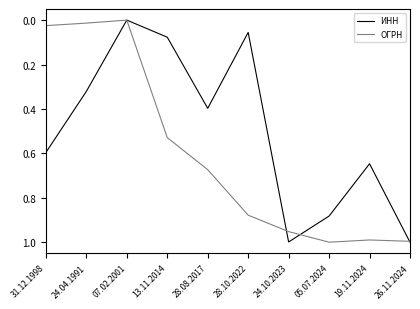

What position from the left is 28.08.2017?

5